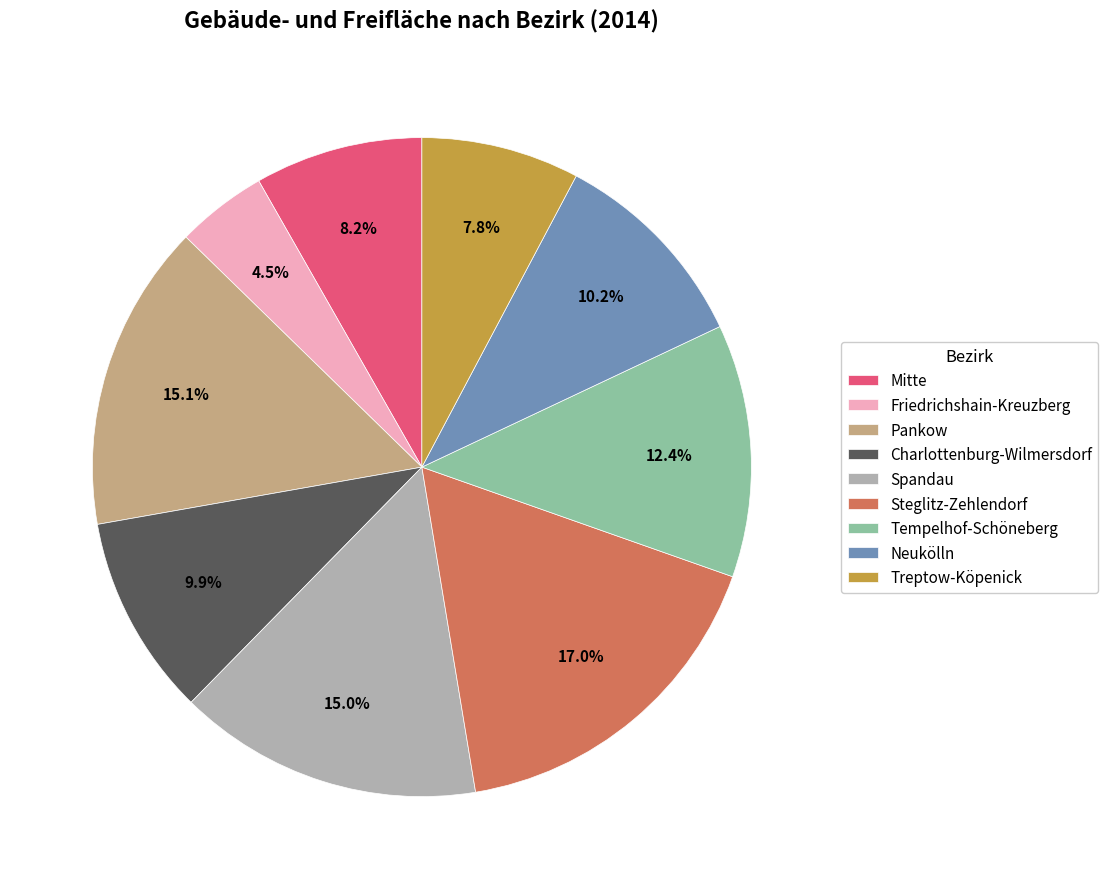

Which category has the biggest portion of the pie?

Steglitz-Zehlendorf